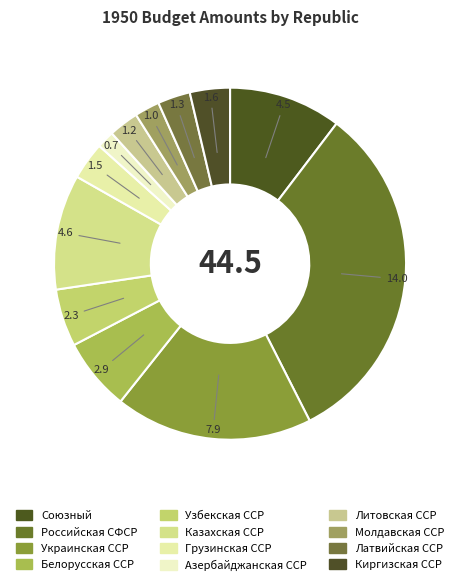

Which has a higher value, Союзный or Грузинская ССР?

Союзный